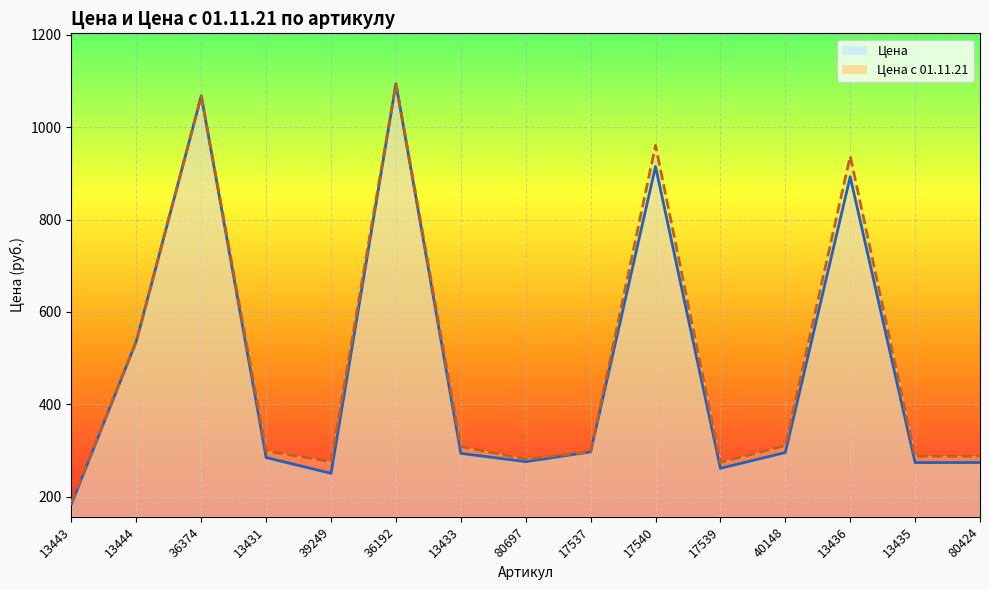

Is the value of Цена с 01.11.21 at 13433 greater than the value of Цена at 40148?

Yes